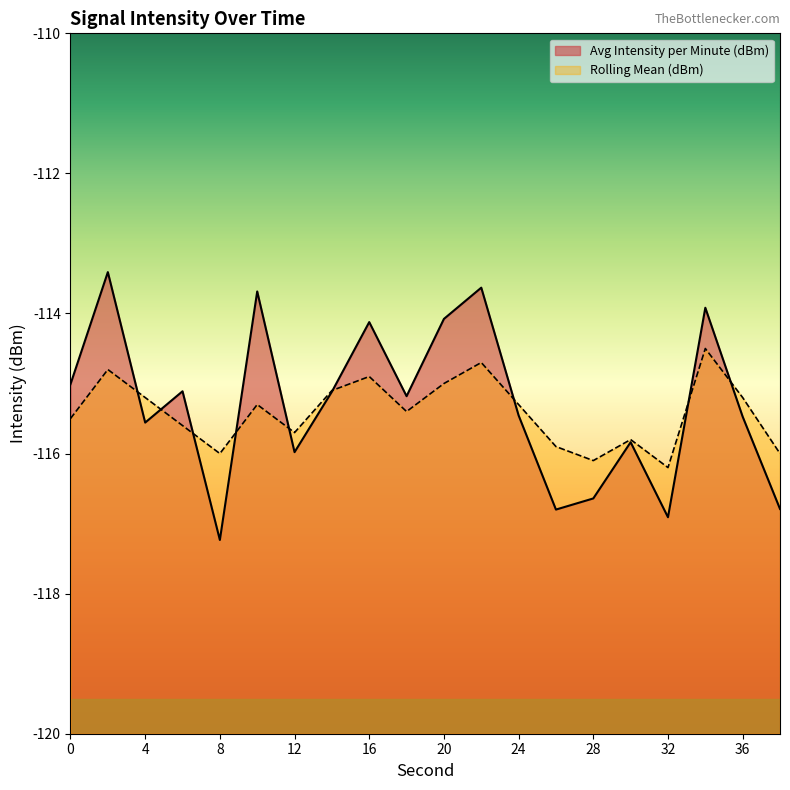

Which series has the largest range (max minus min)?

Avg Intensity per Minute (dBm)